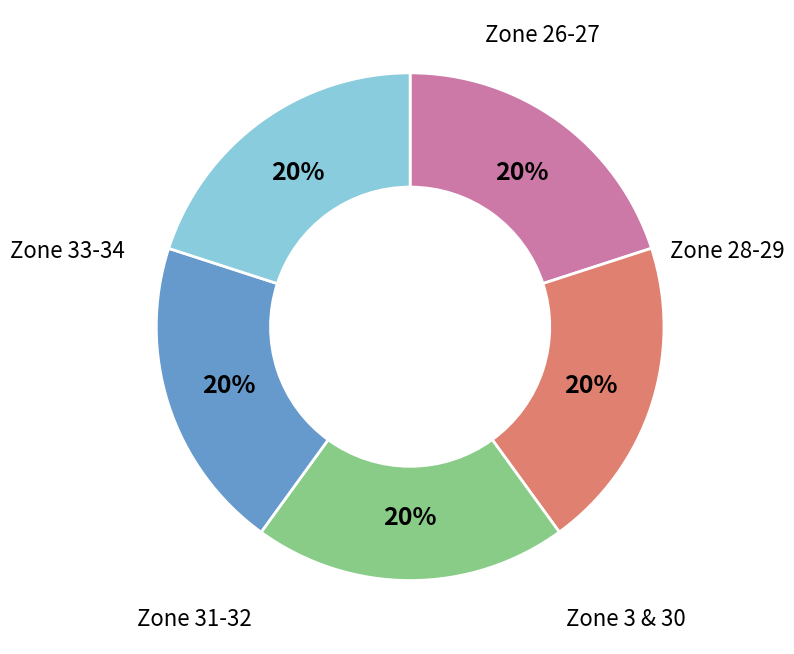

What percentage is the Zone 33-34 slice, to the nearest percent?

20%